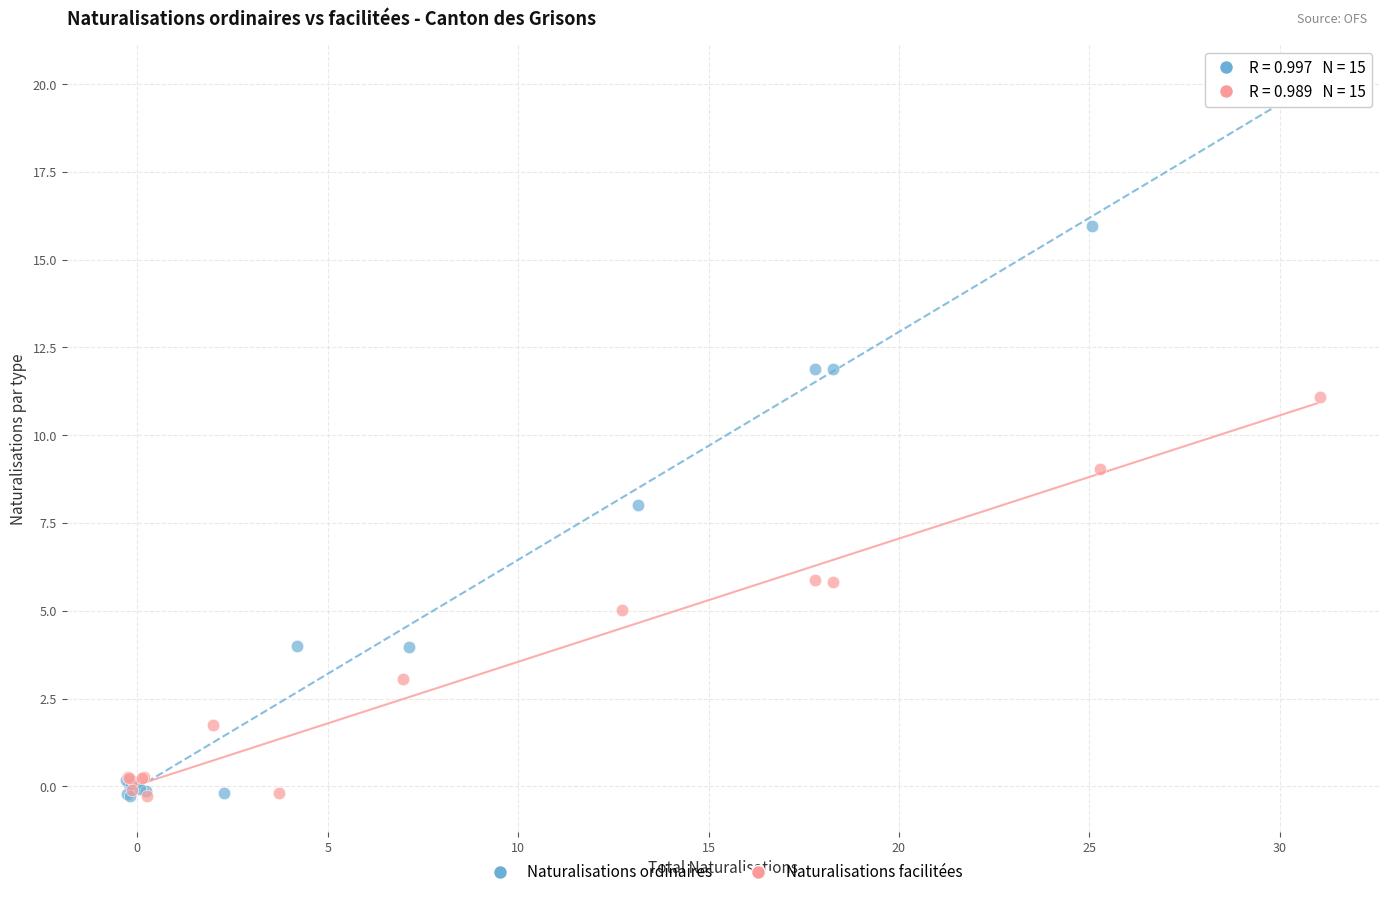

What are all the series names shown in the legend?

Naturalisations ordinaires, Naturalisations facilitées